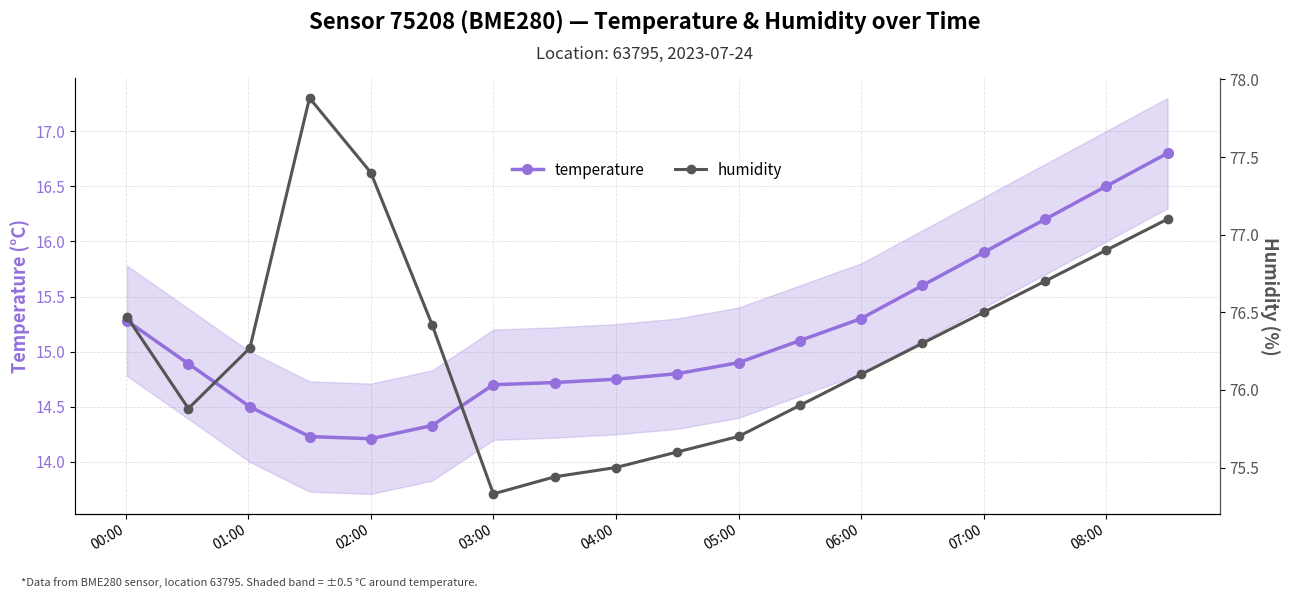

Count the number of categories in the chart.

18